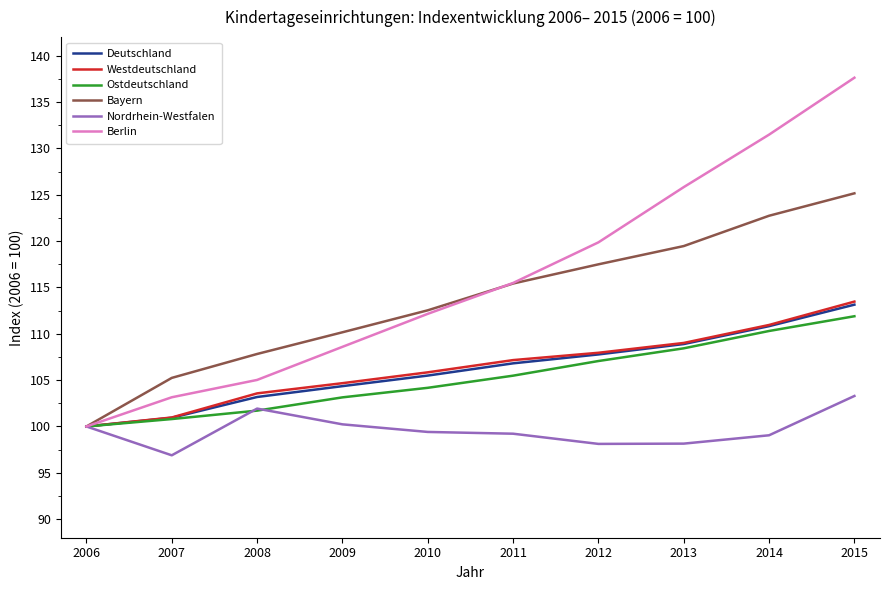

What is the average value of the Bayern series?

113.6